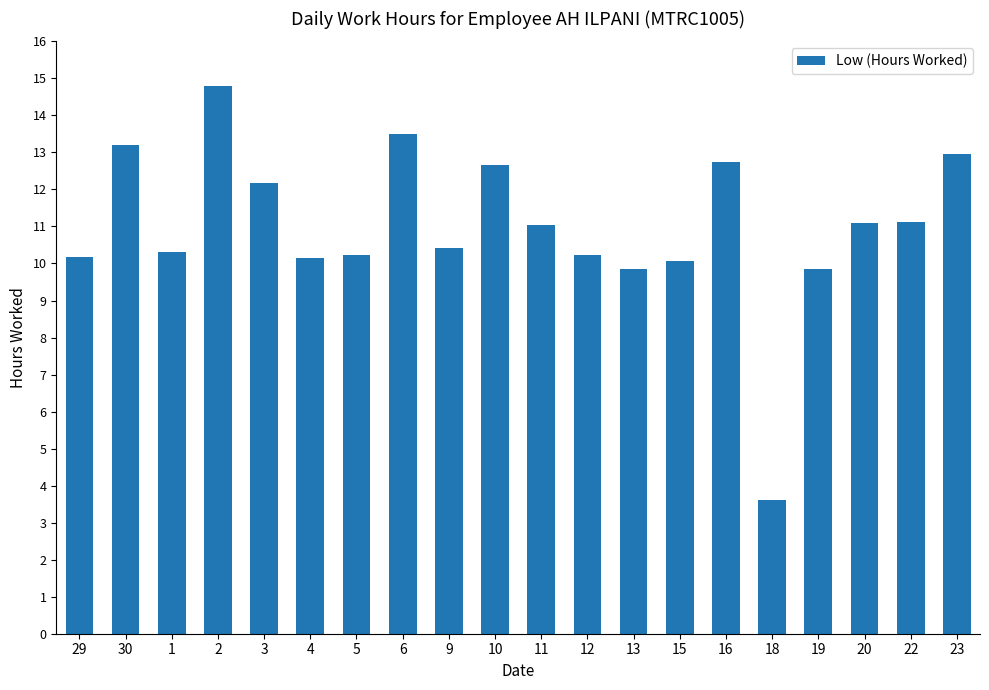

What is the average value?

11.0